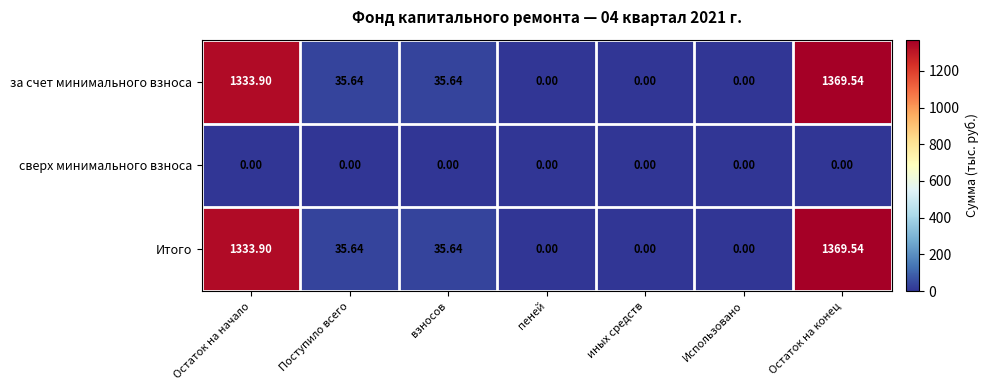

What is the difference between the highest and lowest values at Поступило всего?

35.6